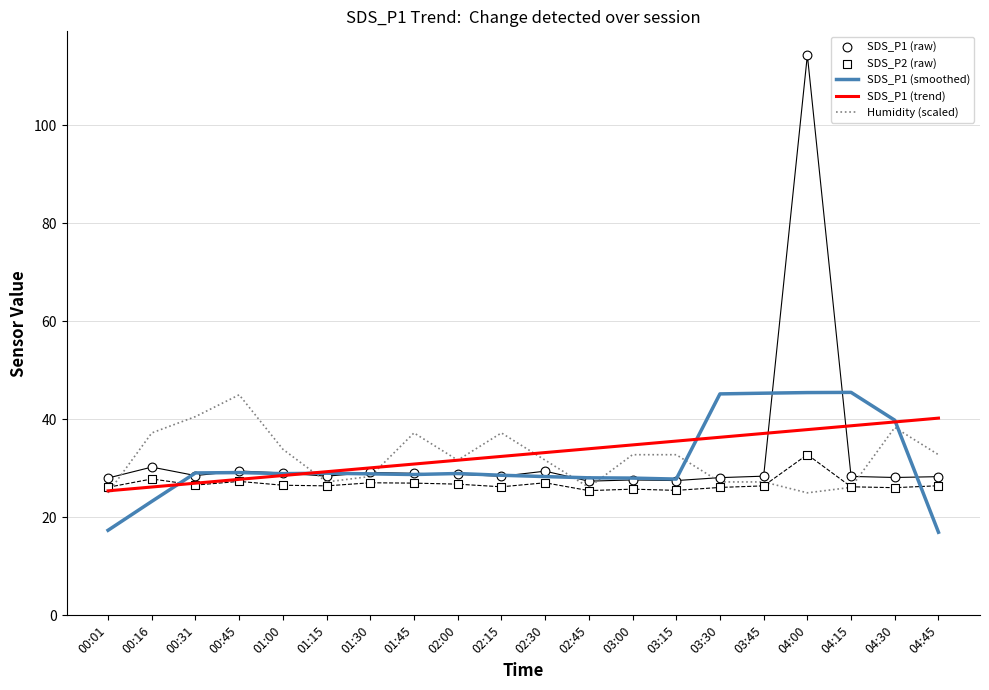

What is the total value across all series at 03:45?

164.5